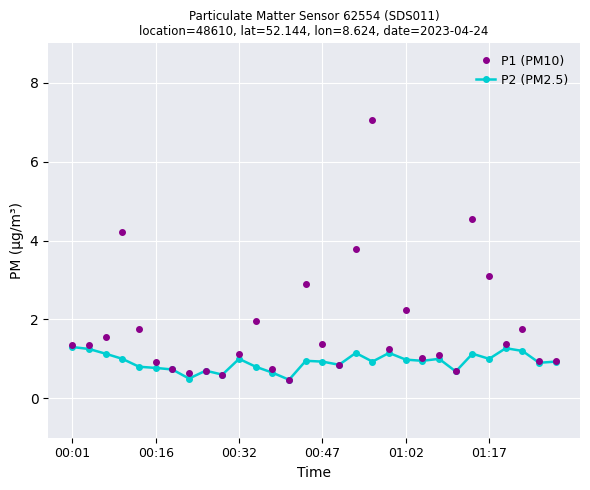

Does the chart have visible grid lines?

Yes